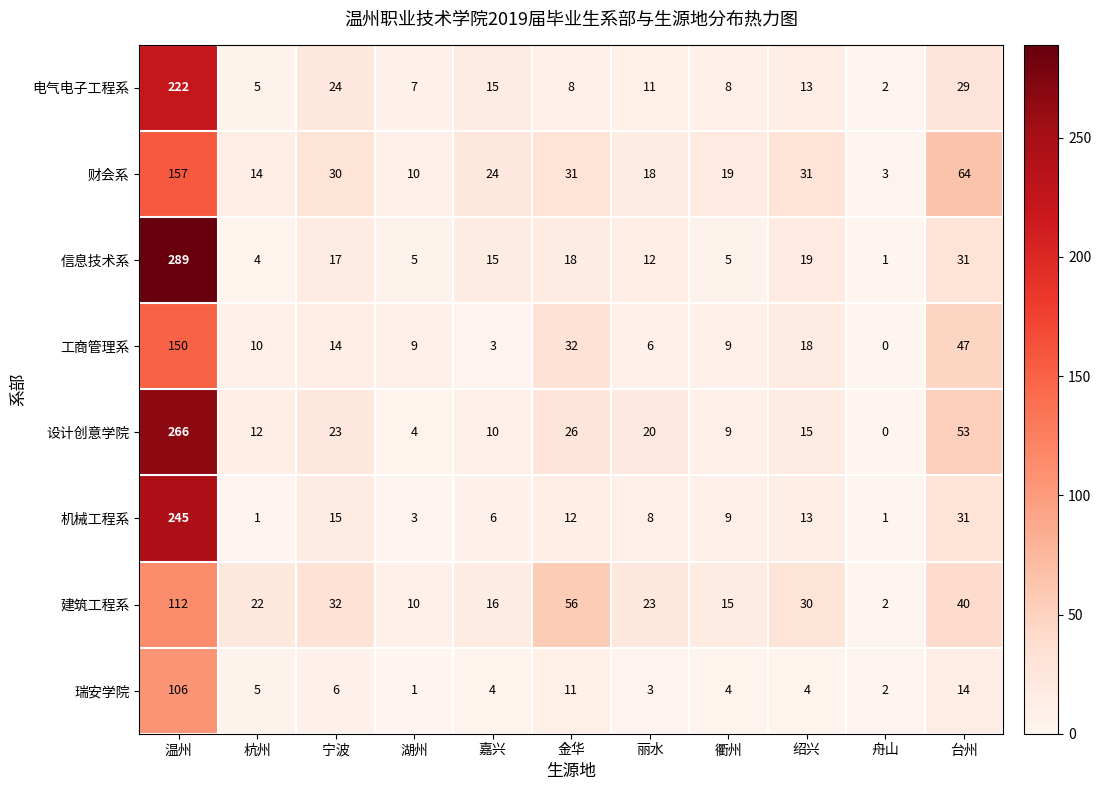

List the series in order of their peak value, highest first.

信息技术系, 设计创意学院, 机械工程系, 电气电子工程系, 财会系, 工商管理系, 建筑工程系, 瑞安学院